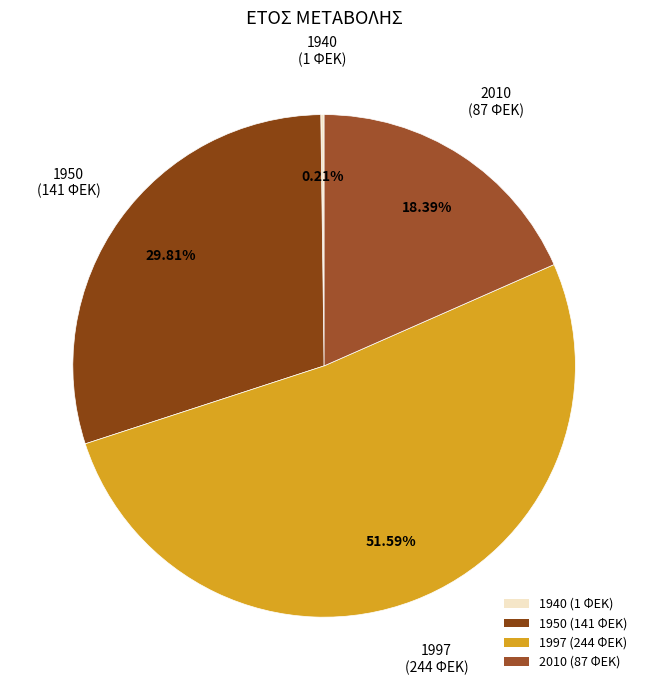

Is there any slice that represents more than half of the pie?

Yes